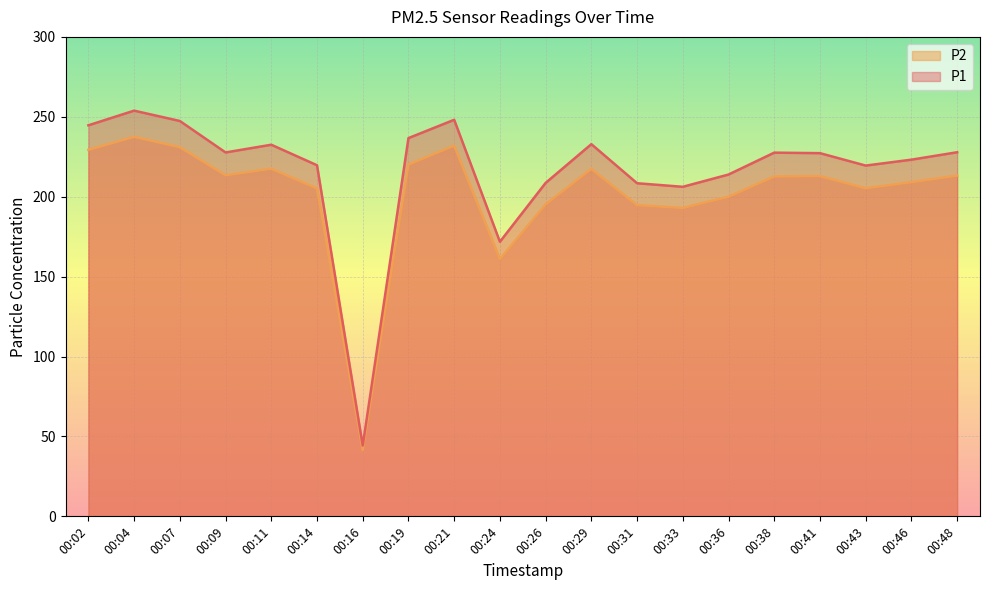

The value of P2 at 00:48 is 213.2. True or false?

True